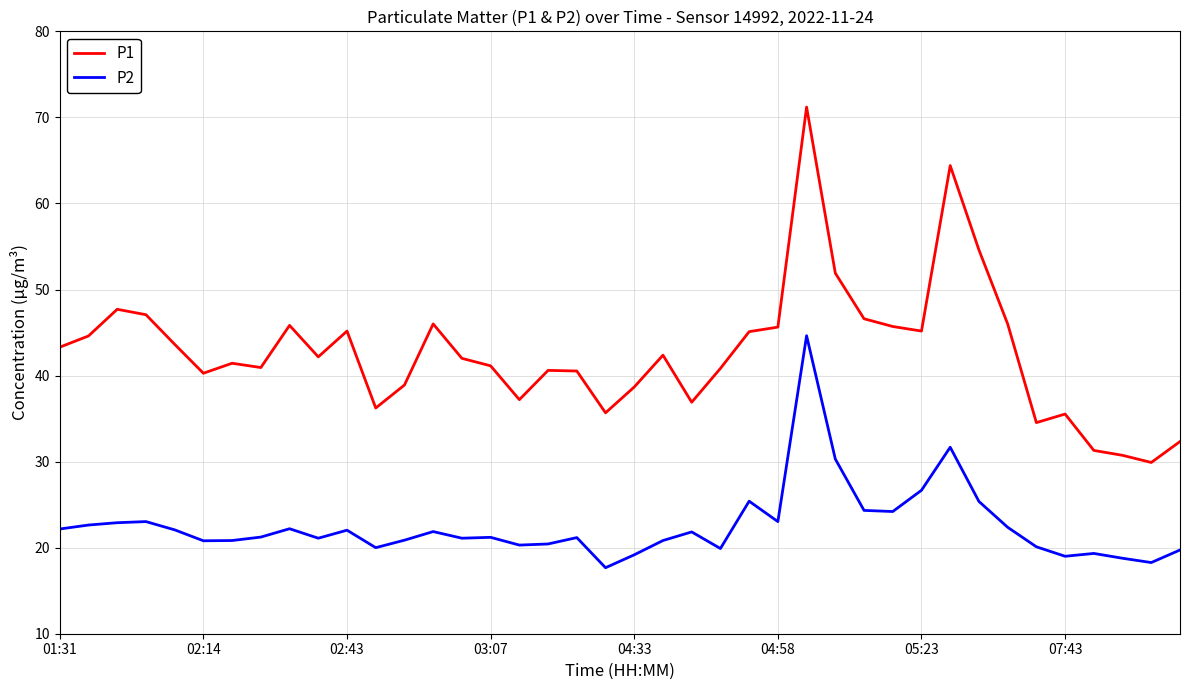

What is the lowest value of the P1 series?

29.9